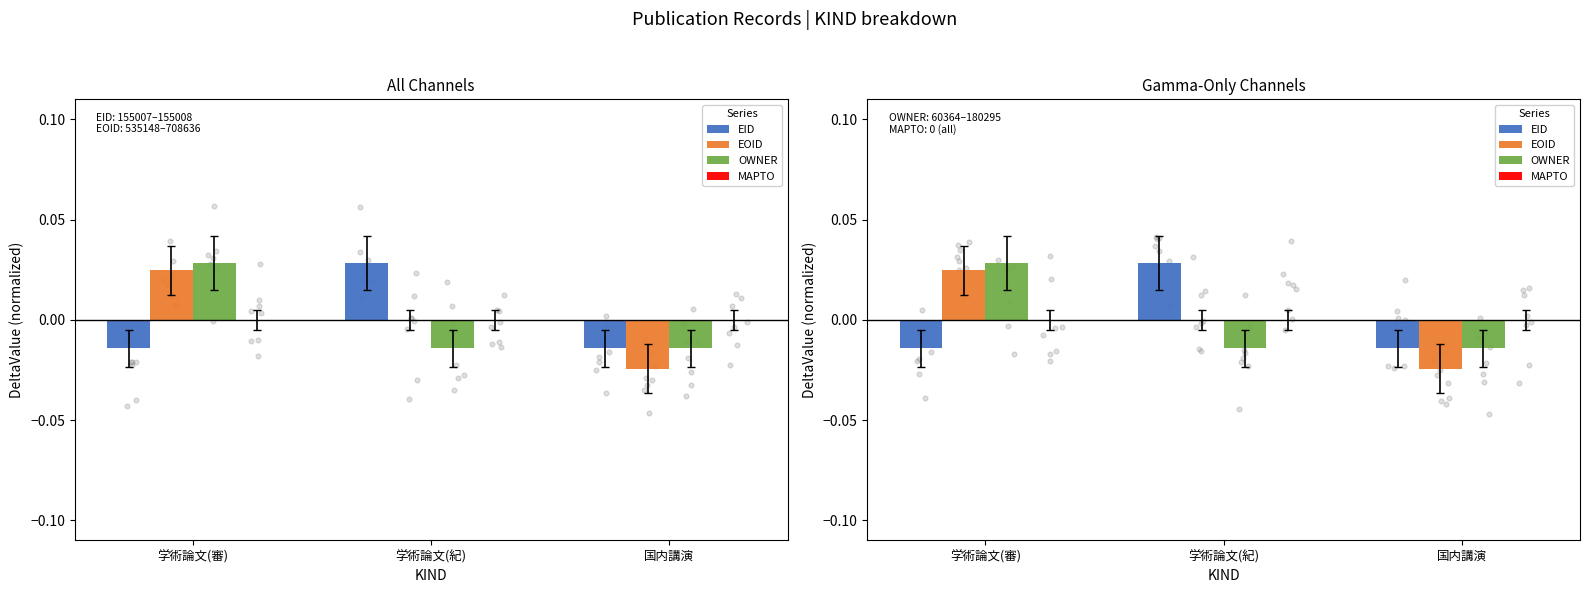

Is the value of MAPTO at 学術論文(審) greater than the value of EOID at 学術論文(紀)?

Yes